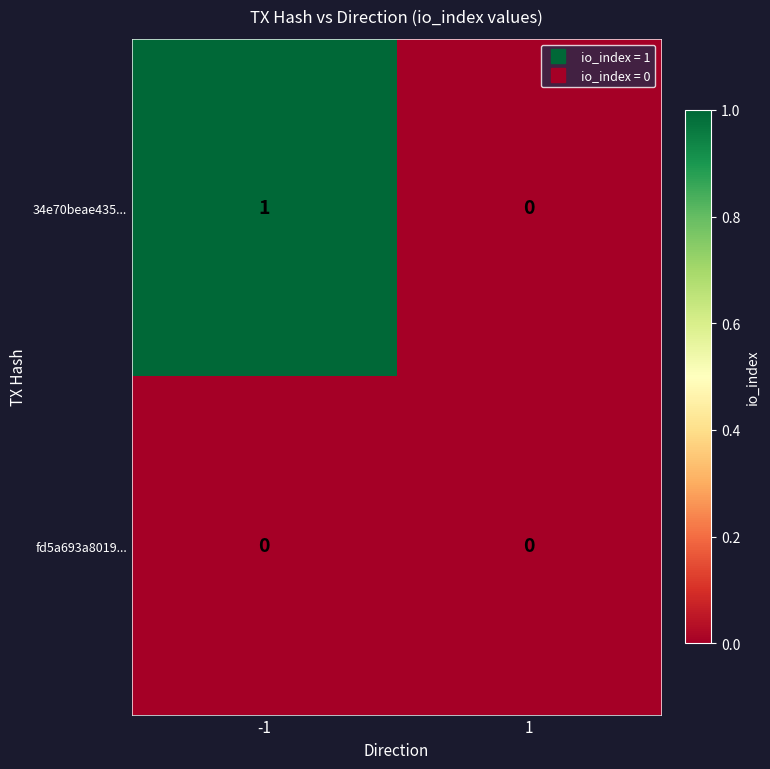

The 34e70beae435... series shows 0 at 1. True or false?

True